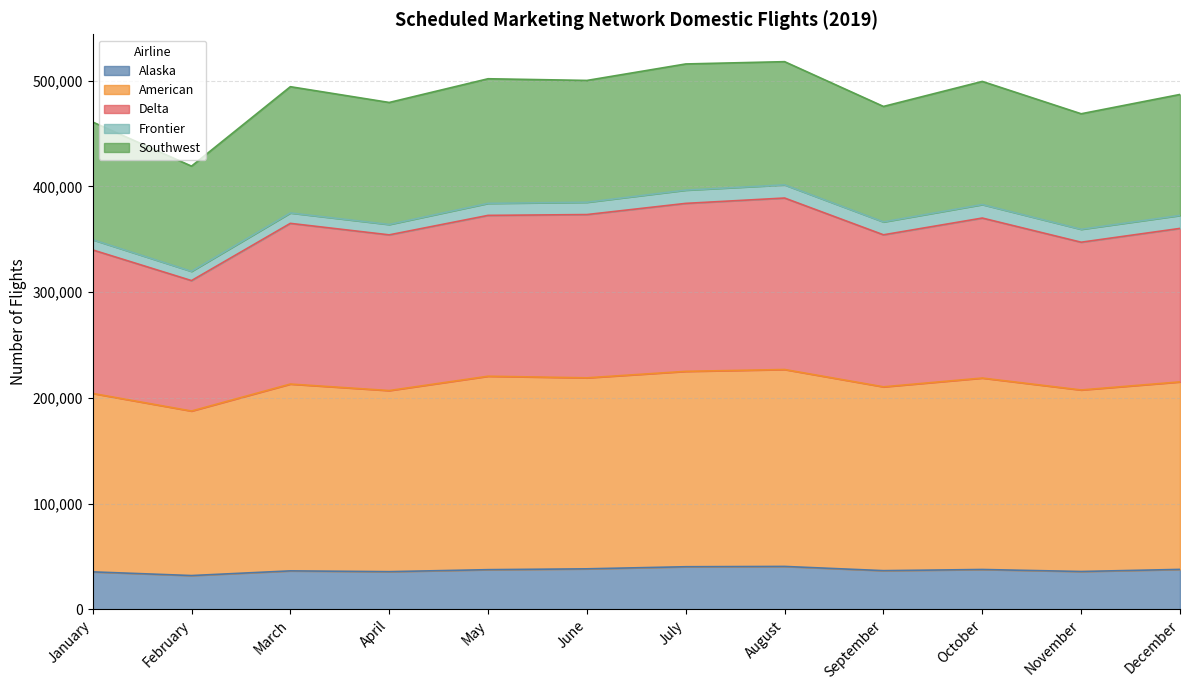

What is the smallest value displayed?

31911